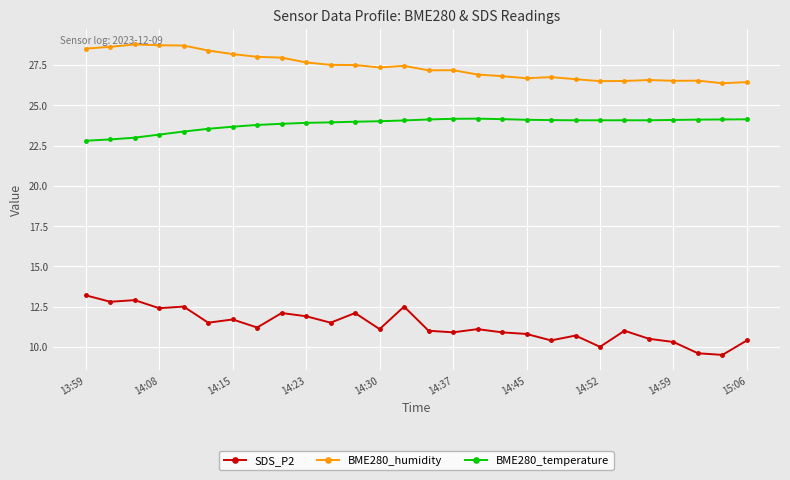

What is the difference between the maximum and minimum values in the SDS_P2 series?

3.7